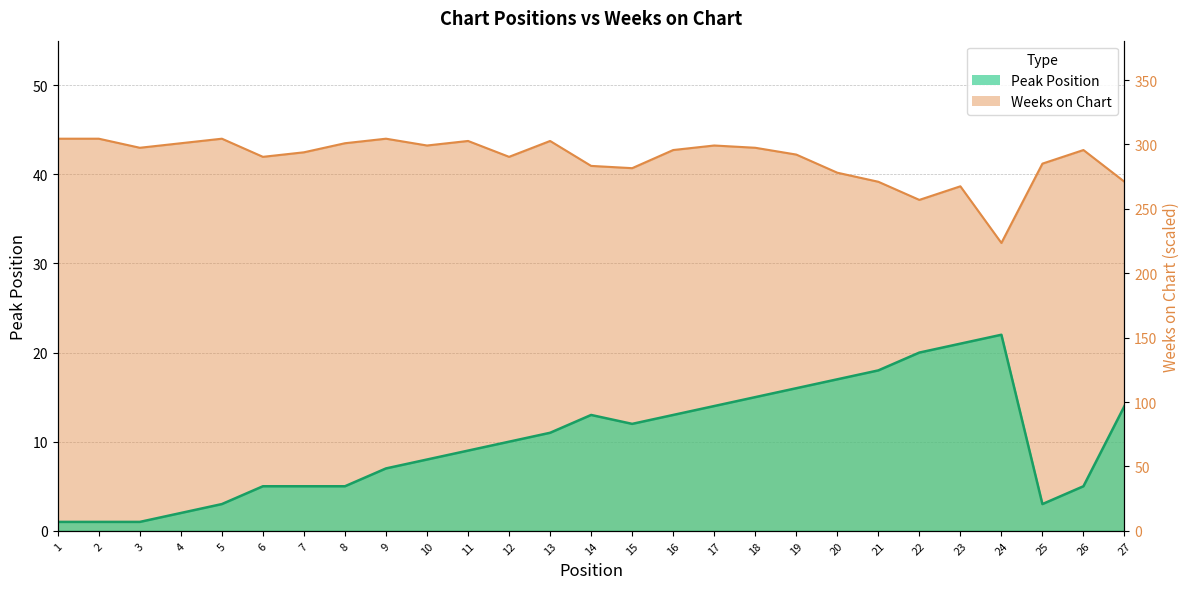

True or false: Peak Position and Weeks on Chart intersect in this chart.

False